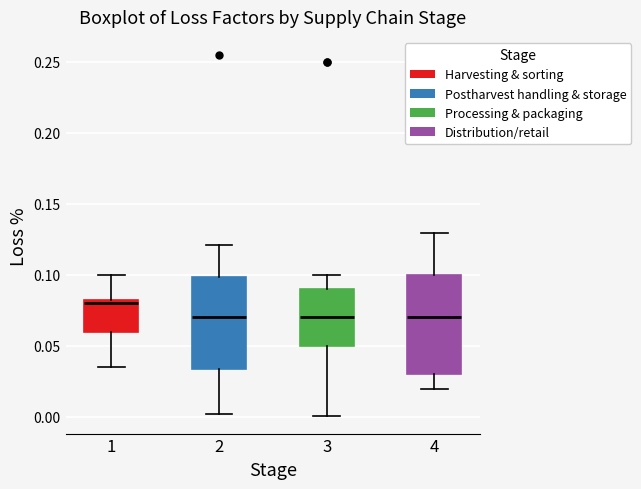

Which box is the tallest, from its lower edge to its upper edge?

4